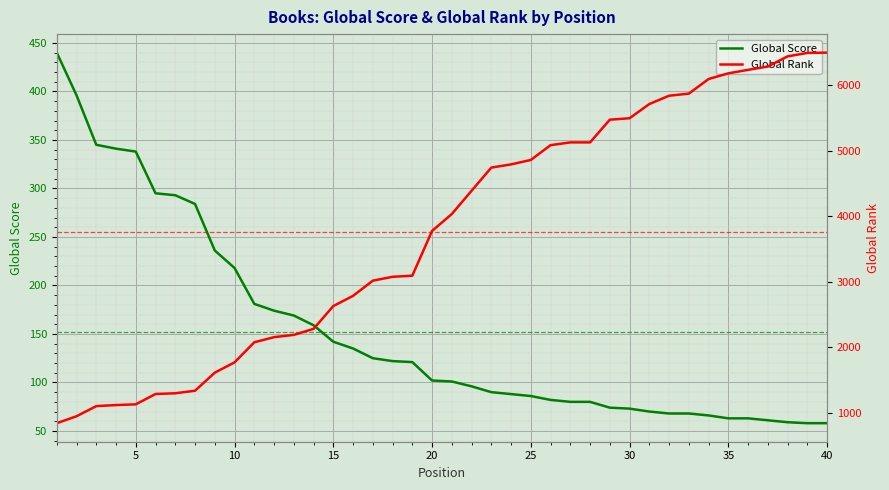

What is the sum of all Global Rank values?

150367